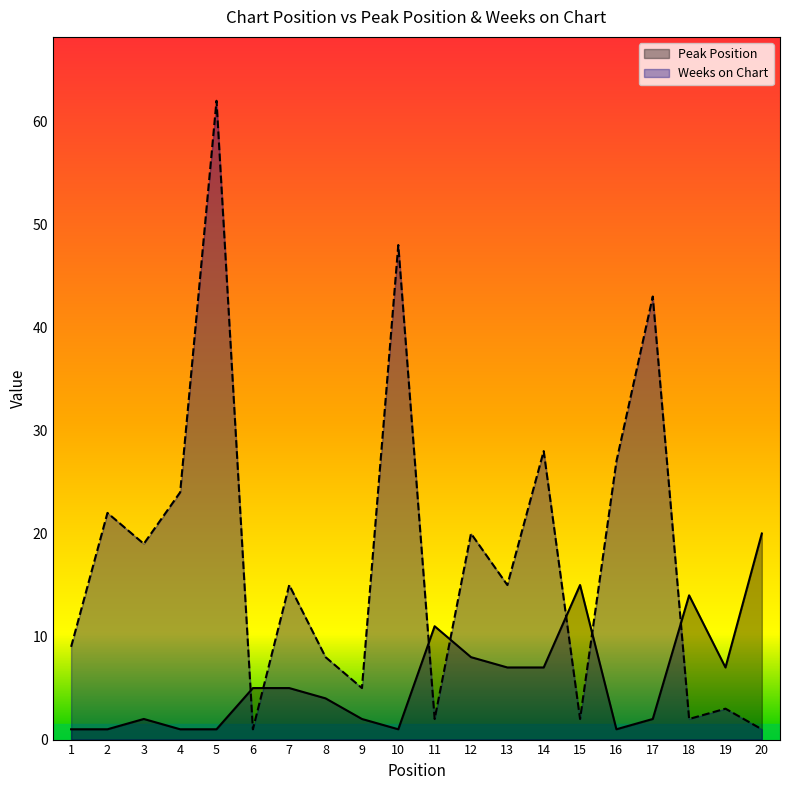

In Peak Position, how many points are lower than both neighbors (excluding endpoints)?

3